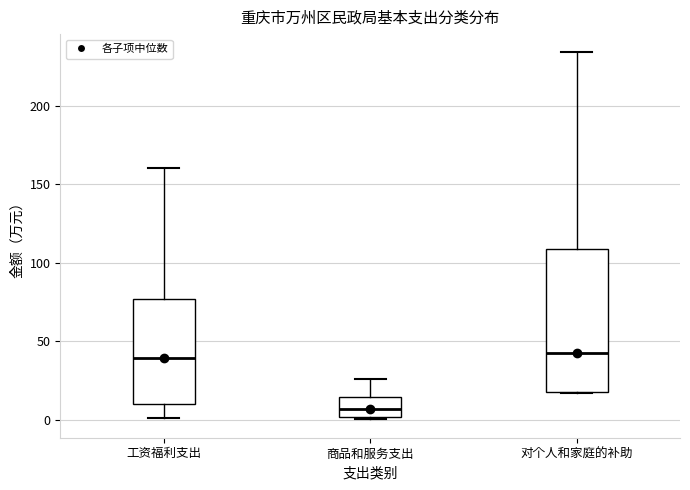

Which box is the tallest, from its lower edge to its upper edge?

对个人和家庭的补助